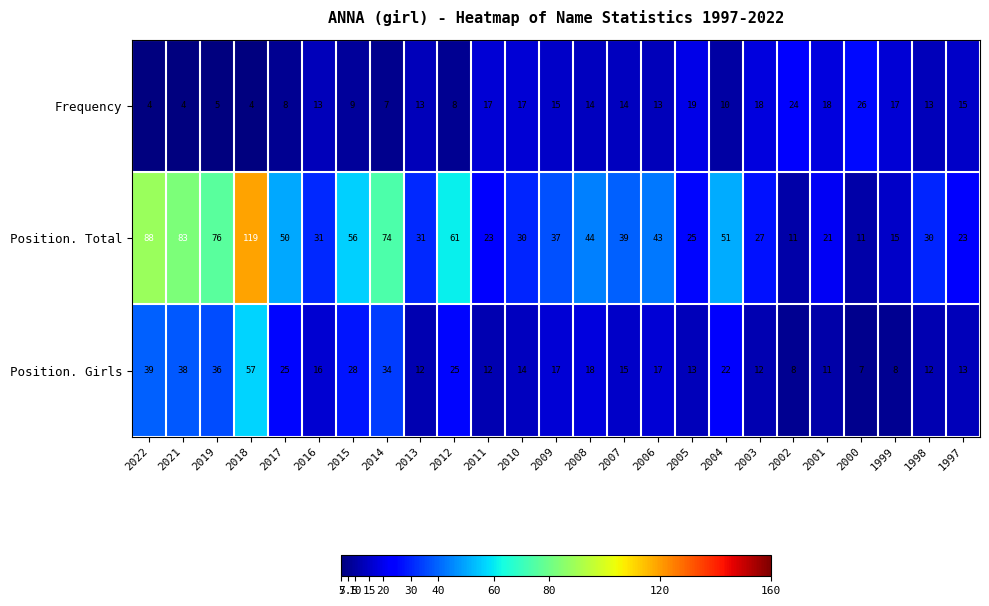

What is the smallest value displayed?

4